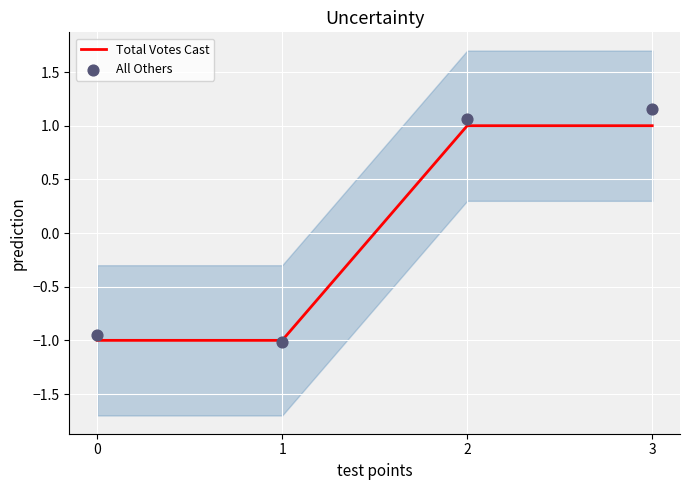

Which series reaches the maximum Y coordinate?

All Others